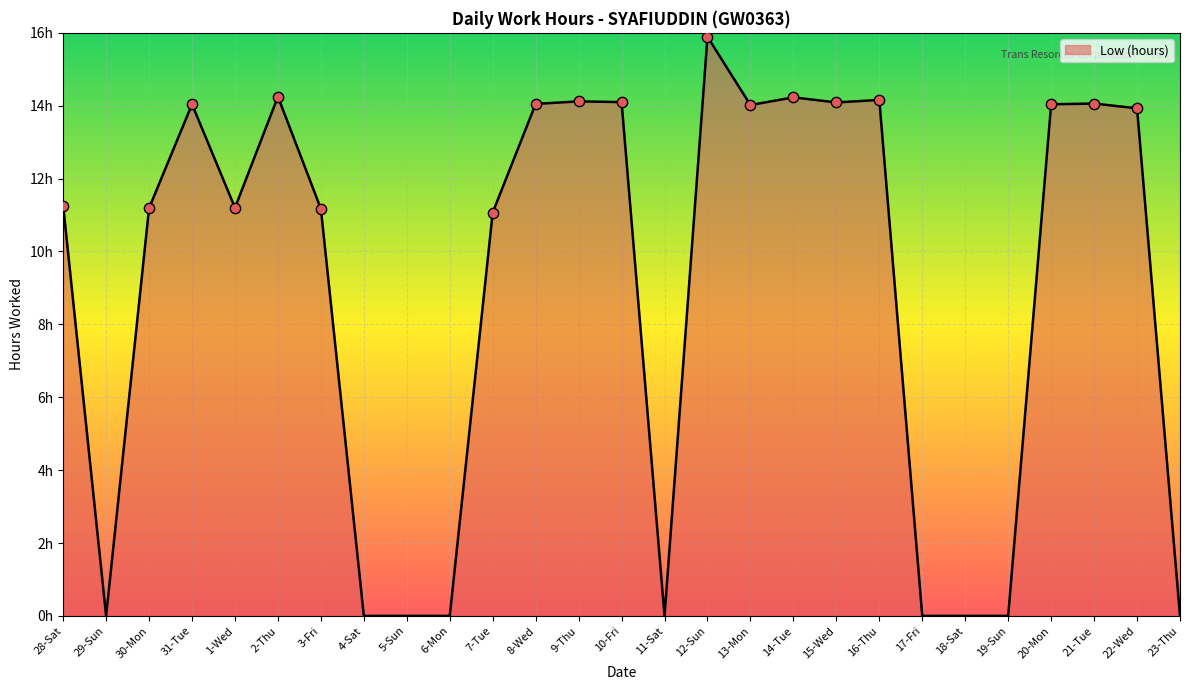

What is the change in value from 9-Thu to 19-Sun?

-14.1